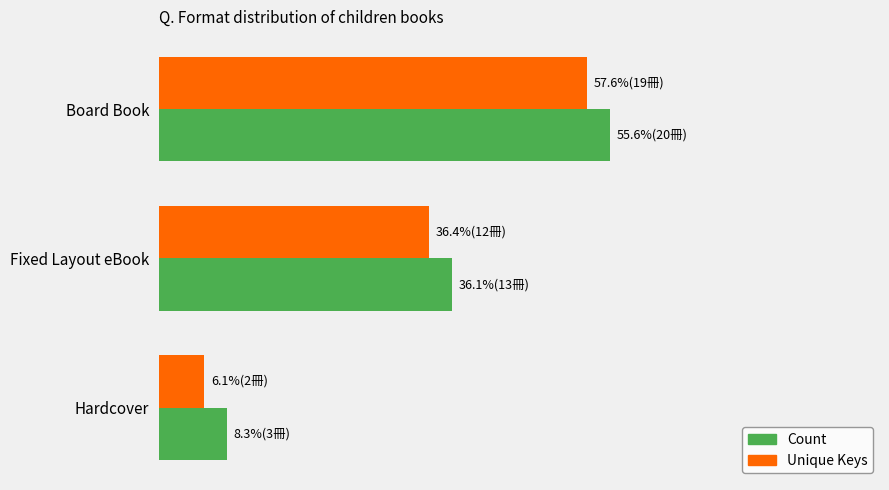

What is the difference between the maximum and minimum values in the Count series?

17